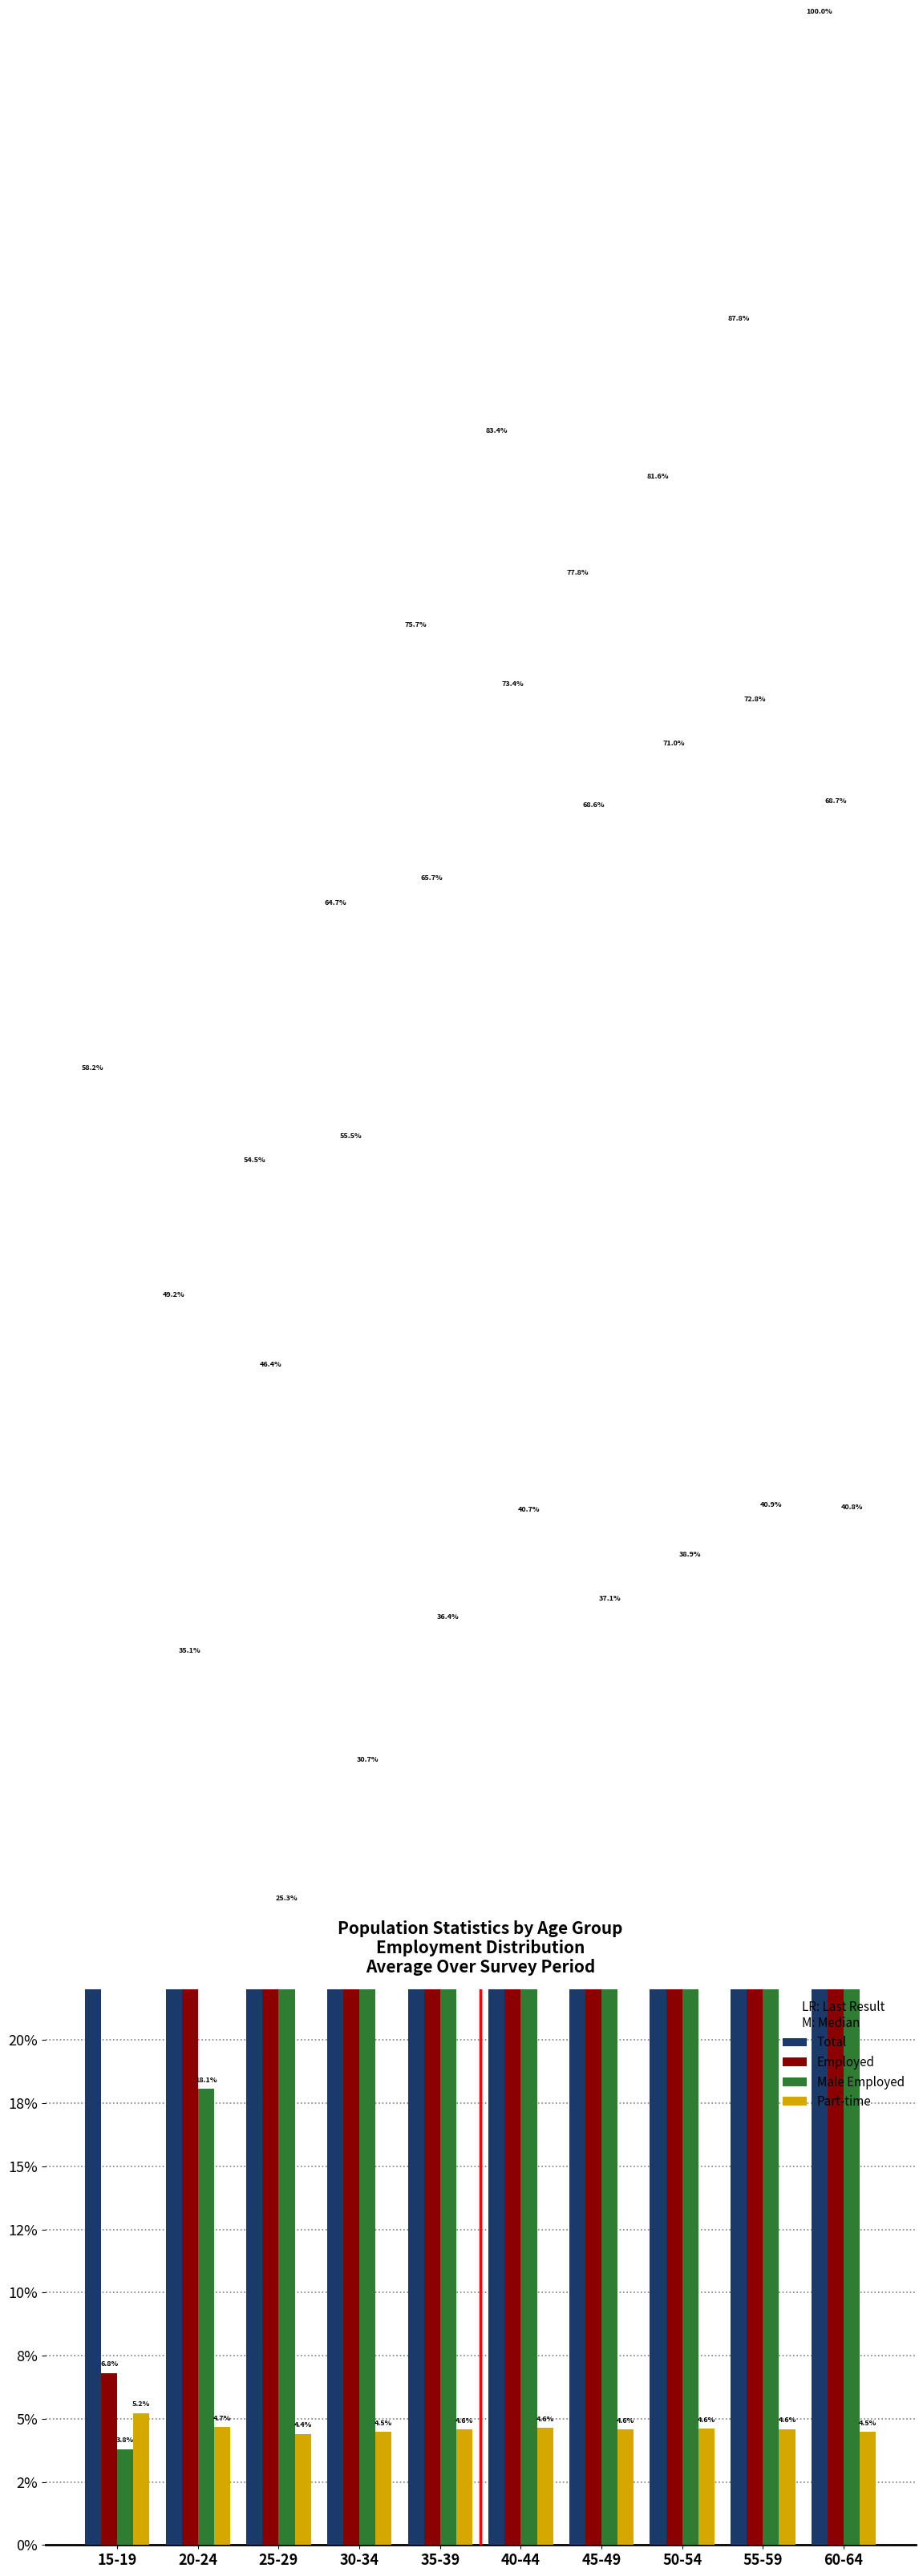

What is the difference between the second highest and second lowest values in the Male Employed series?

22.7